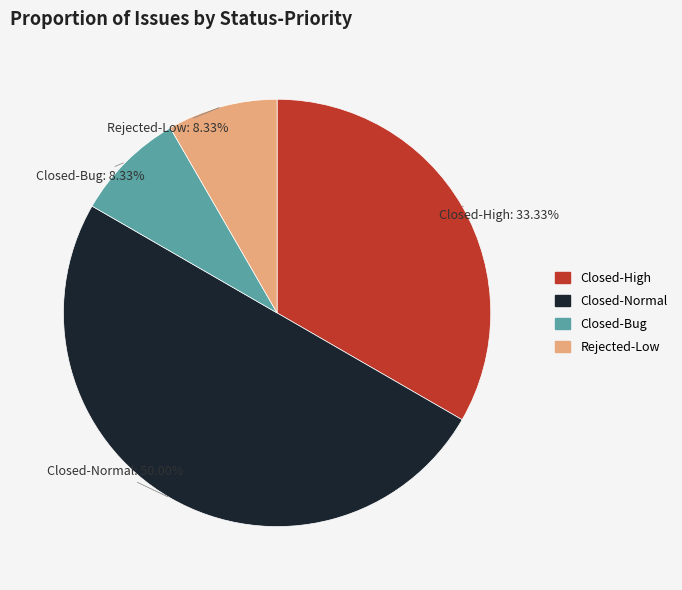

Combined, what portion of the pie is Closed-High and Rejected-Low?

41.7%